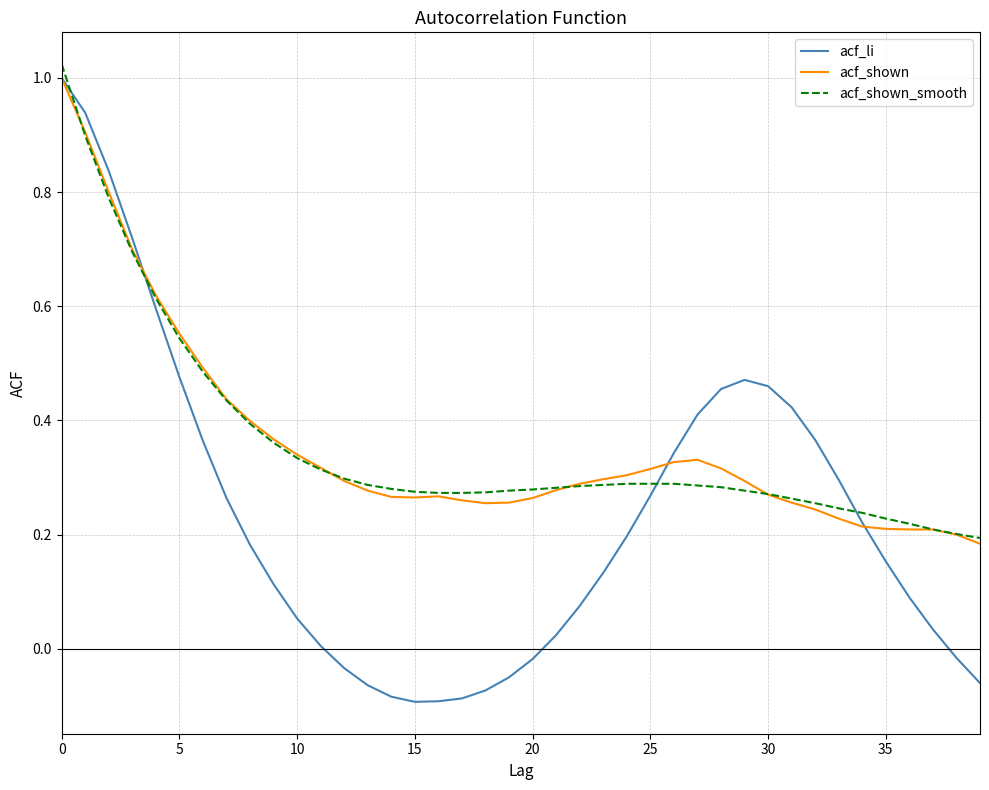

Which series has the largest range (max minus min)?

acf_li